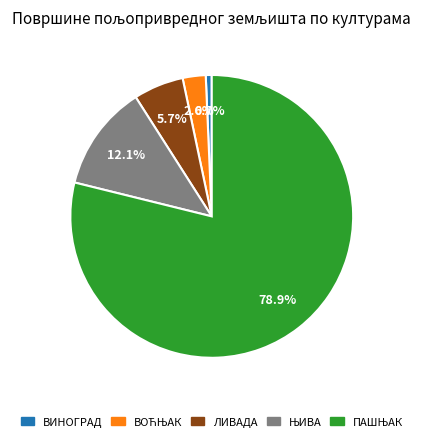

True or false: ВИНОГРАД accounts for 7% of the total.

False